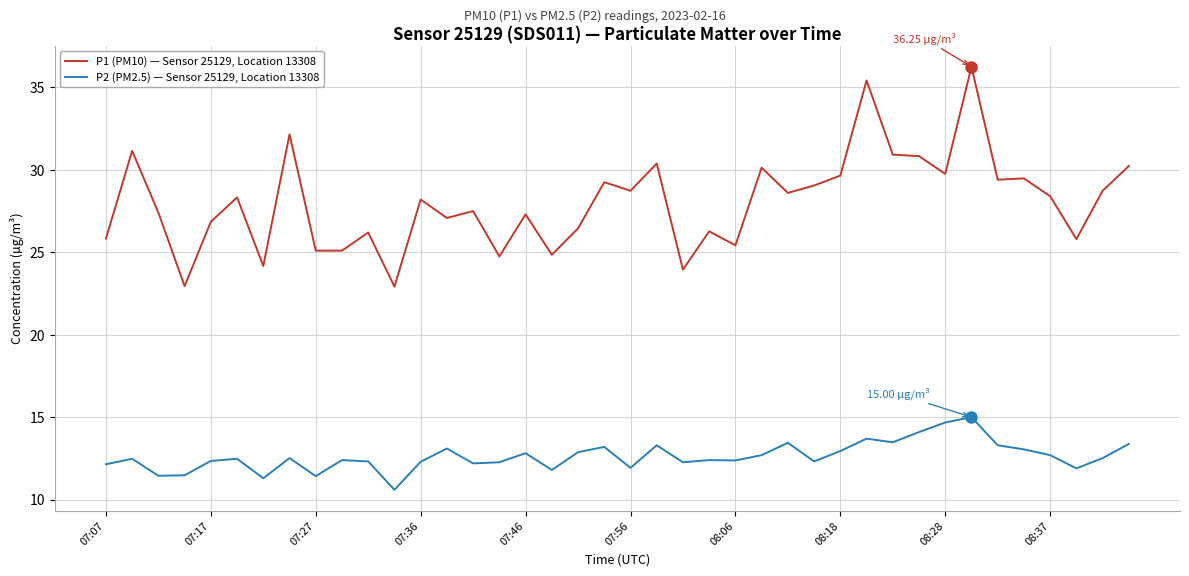

True or false: P1 (PM10) — Sensor 25129, Location 13308 and P2 (PM2.5) — Sensor 25129, Location 13308 cross at least once.

False